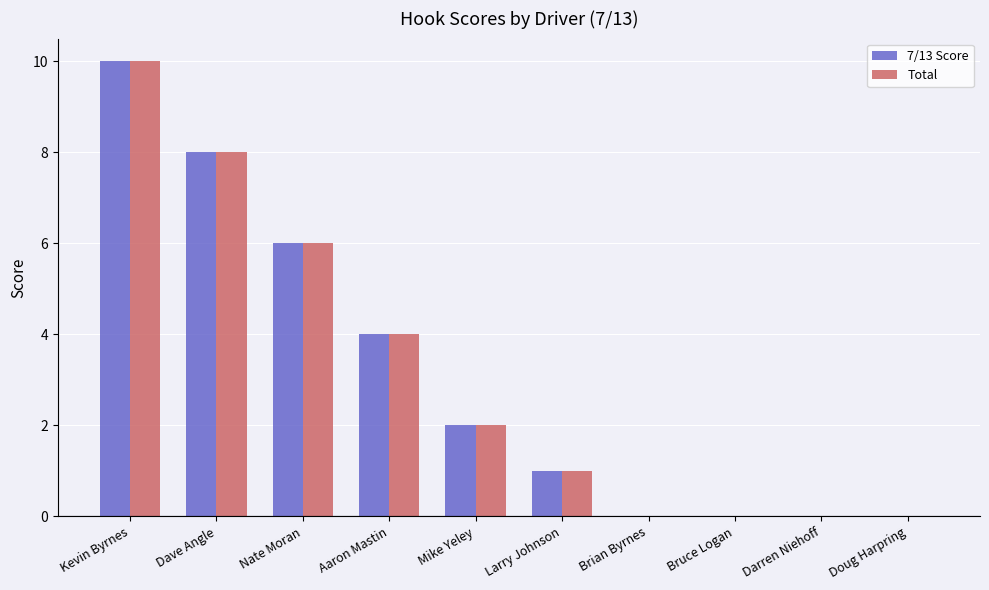

True or false: 7/13 Score has a value of 3 at Mike Yeley.

False